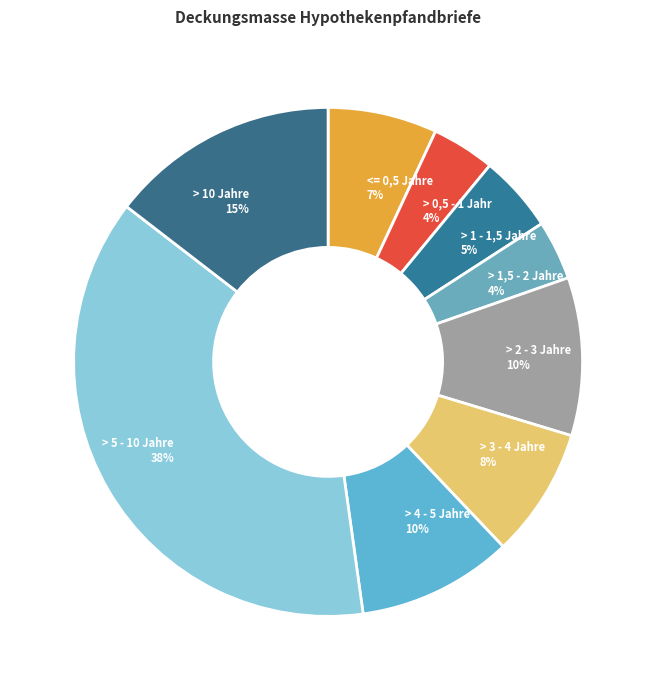

What is the ratio of the value at <= 0,5 Jahre to the value at > 1,5 - 2 Jahre?

1.8